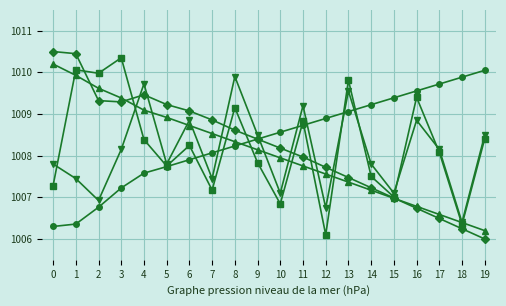

What is the greatest value displayed?

1010.5